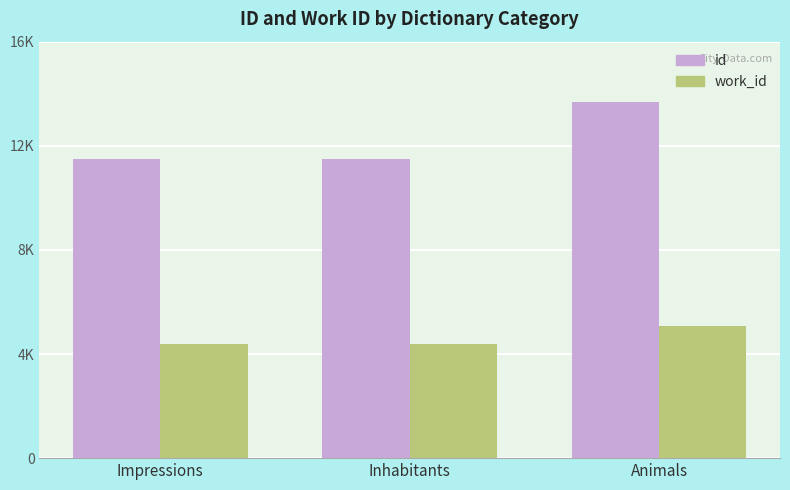

Which category has the highest value in the id series?

Animals